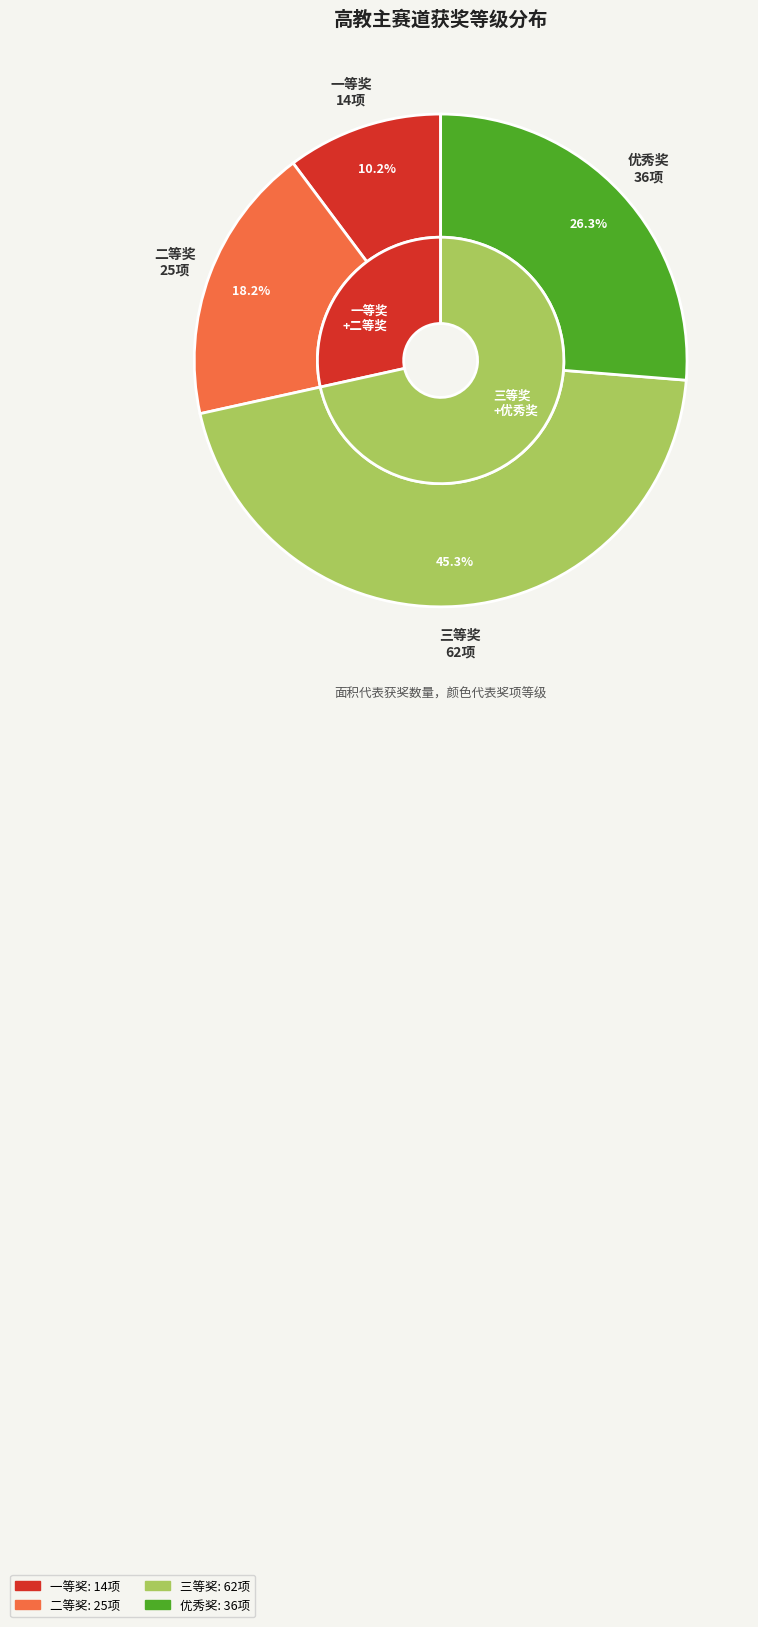

To the nearest percent, what is the difference between the largest and smallest slice percentages?

35%